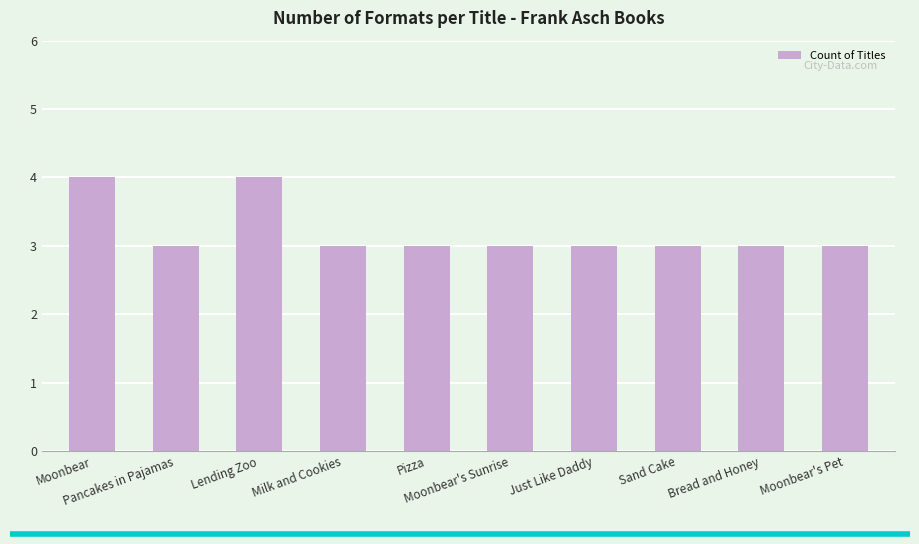

True or false: the data shows 3 at Sand Cake.

True